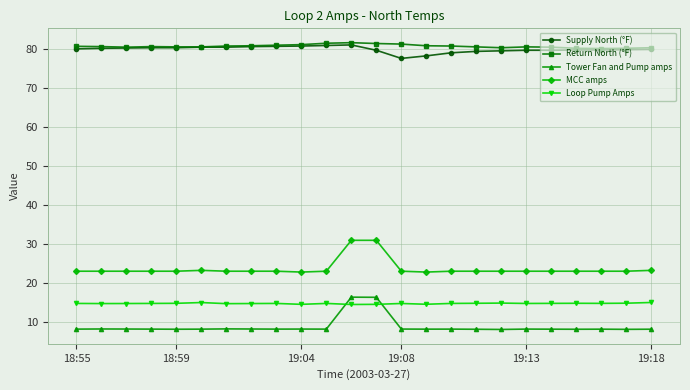

How many series are shown in this chart?

5